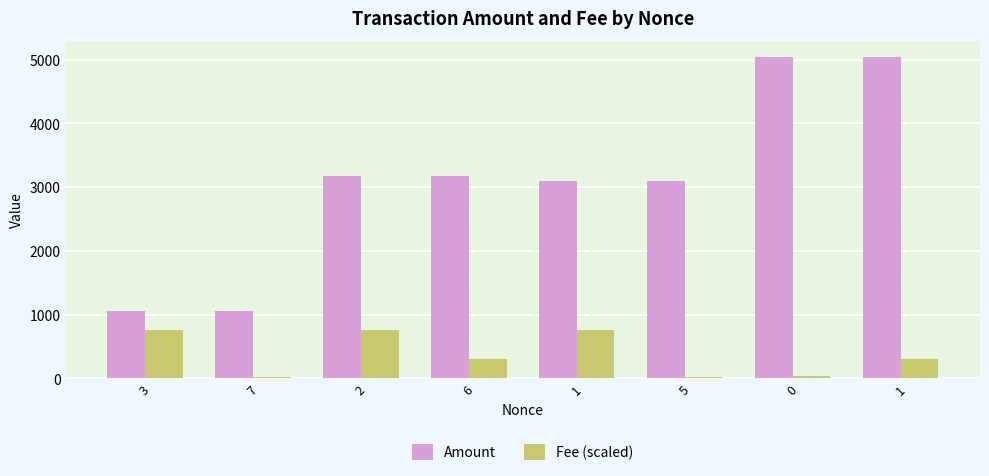

What is the difference between the second highest and second lowest values in the Amount series?

3977.4